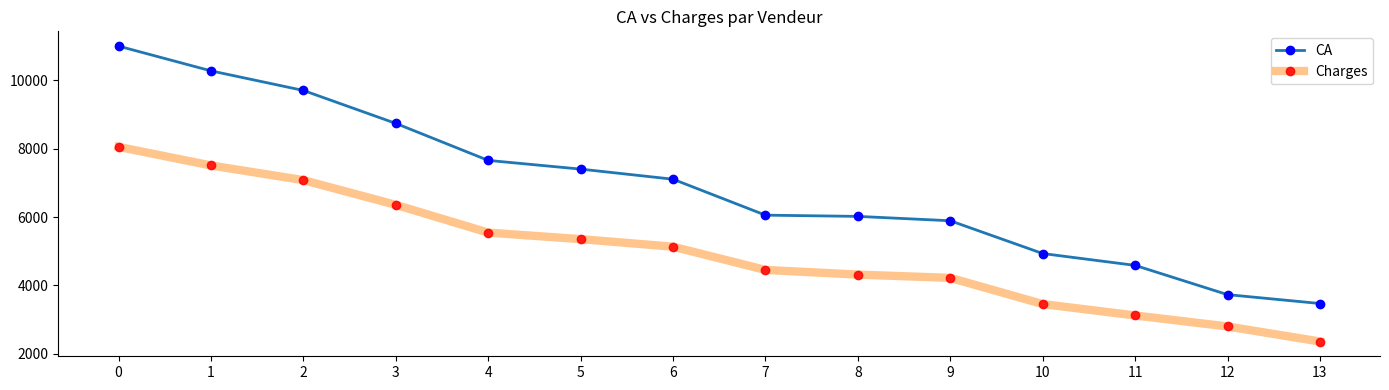

Which series has the widest spread of values?

CA